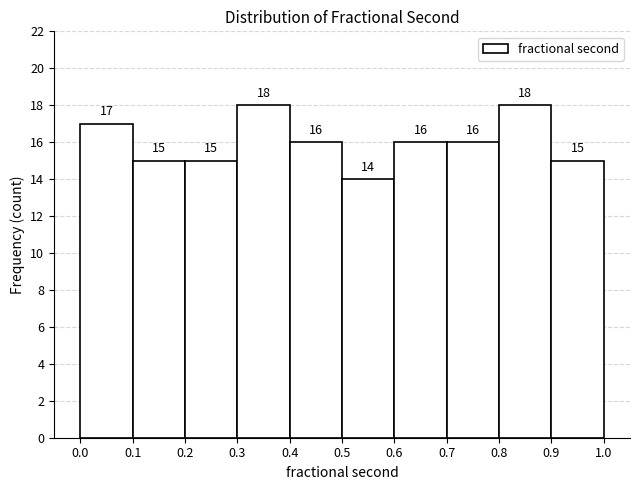

How tall is the bar that spans 0.0 to 0.1 on the x-axis?

17